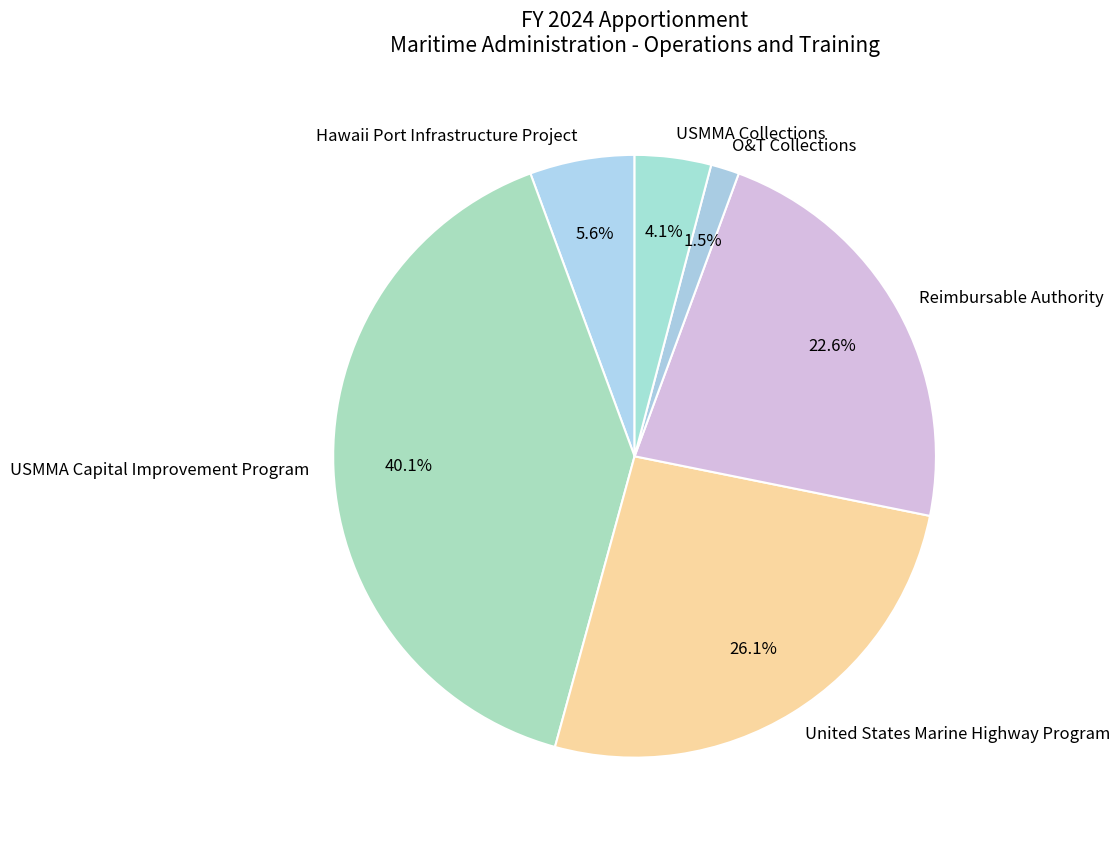

What portion of the pie excludes United States Marine Highway Program?

73.9%